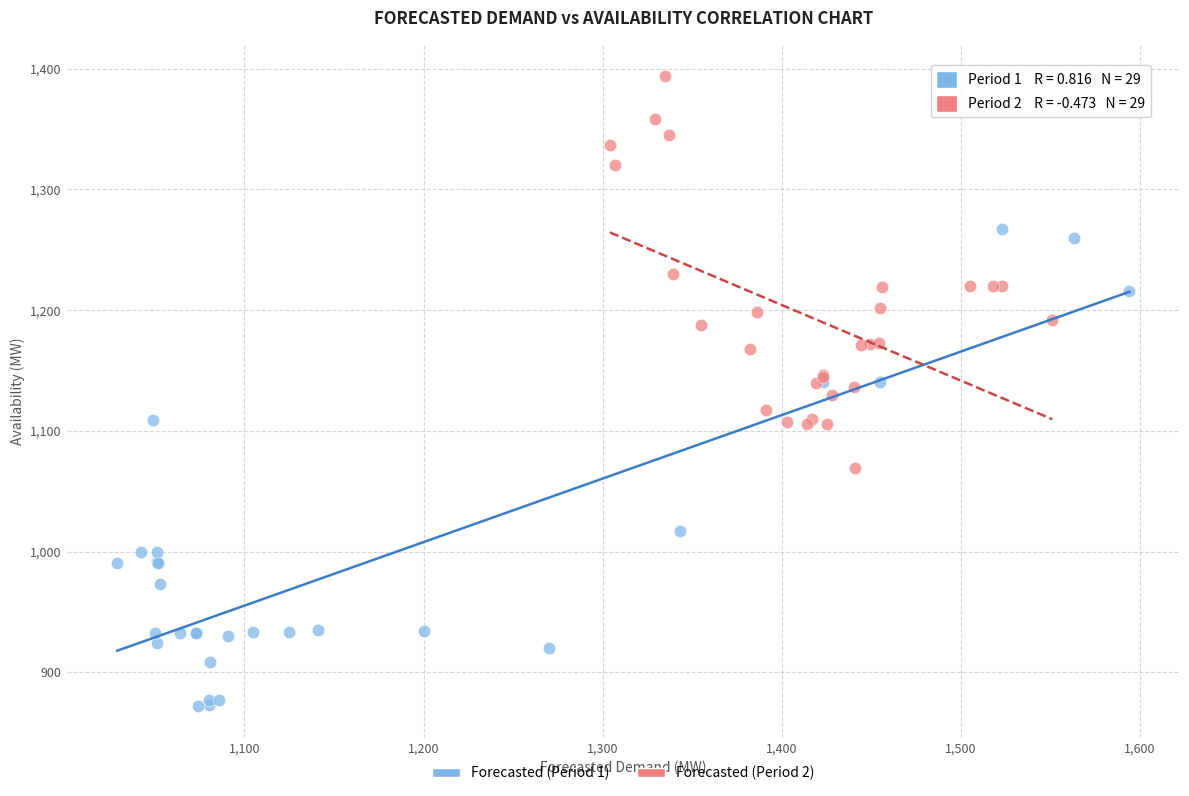

Which series contains the lowest Y value?

Forecasted (Period 1)